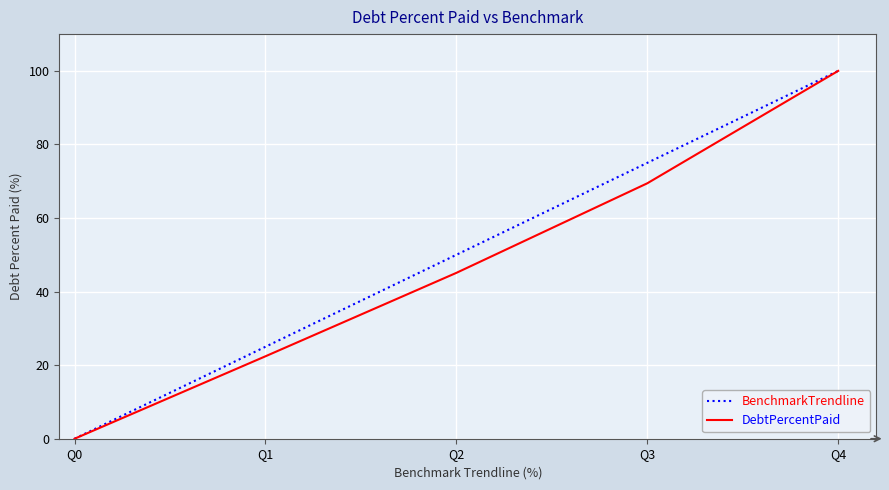

What is the greatest value displayed?

100.0